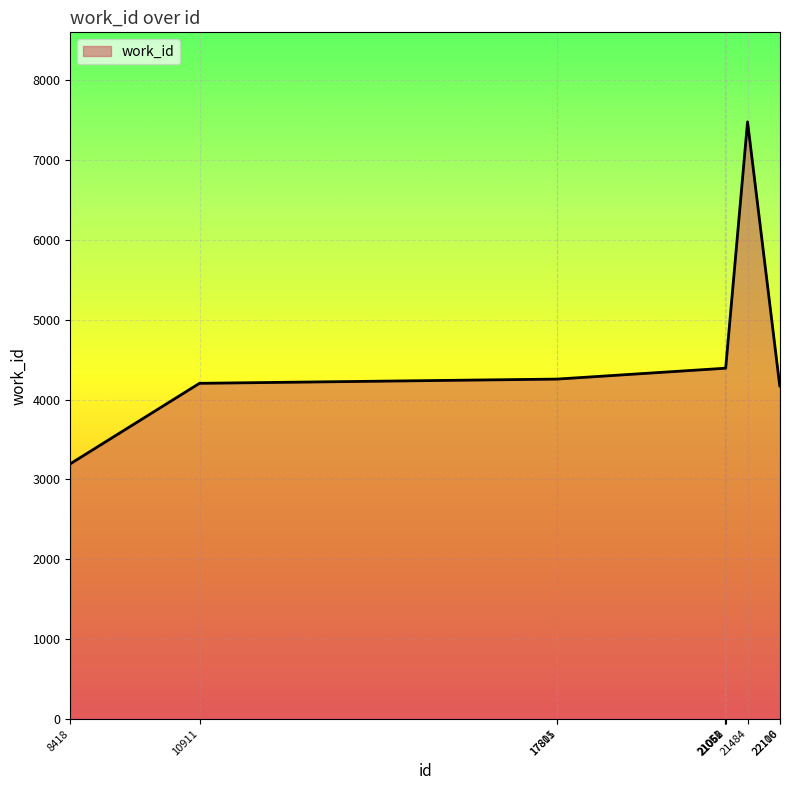

What is the difference between the maximum and minimum values?

4286